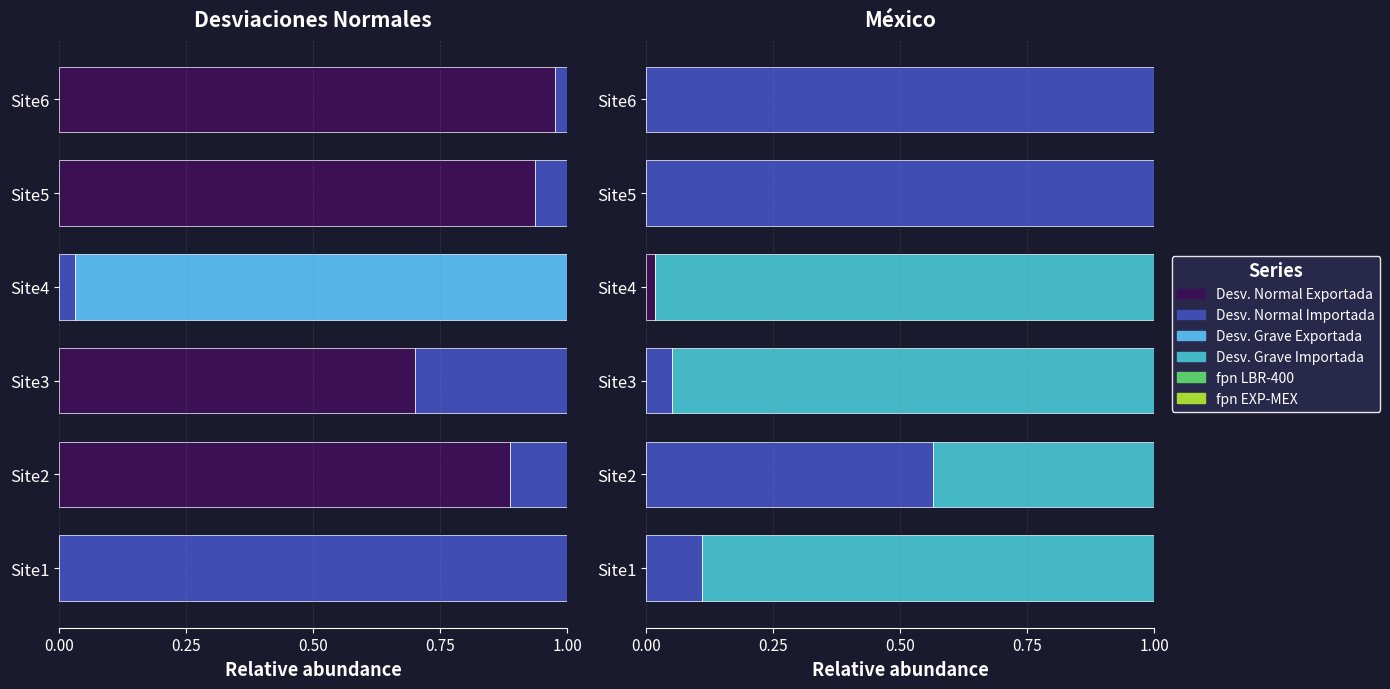

The value of Desv. Grave Exportada at 0.00 is 0.9. True or false?

False